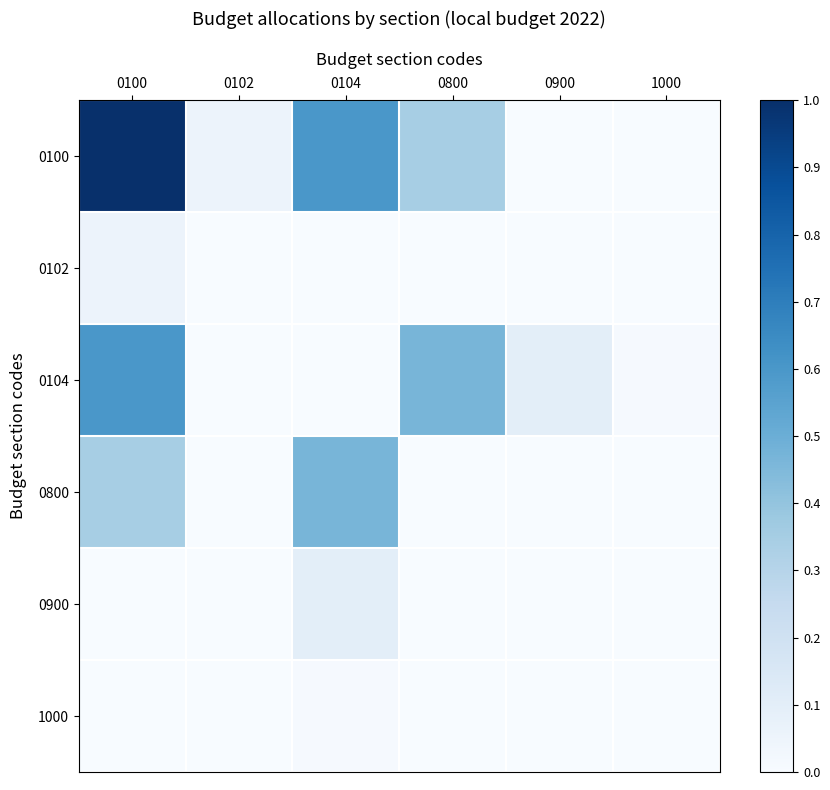

Which label corresponds to the smallest value in the chart?

0900